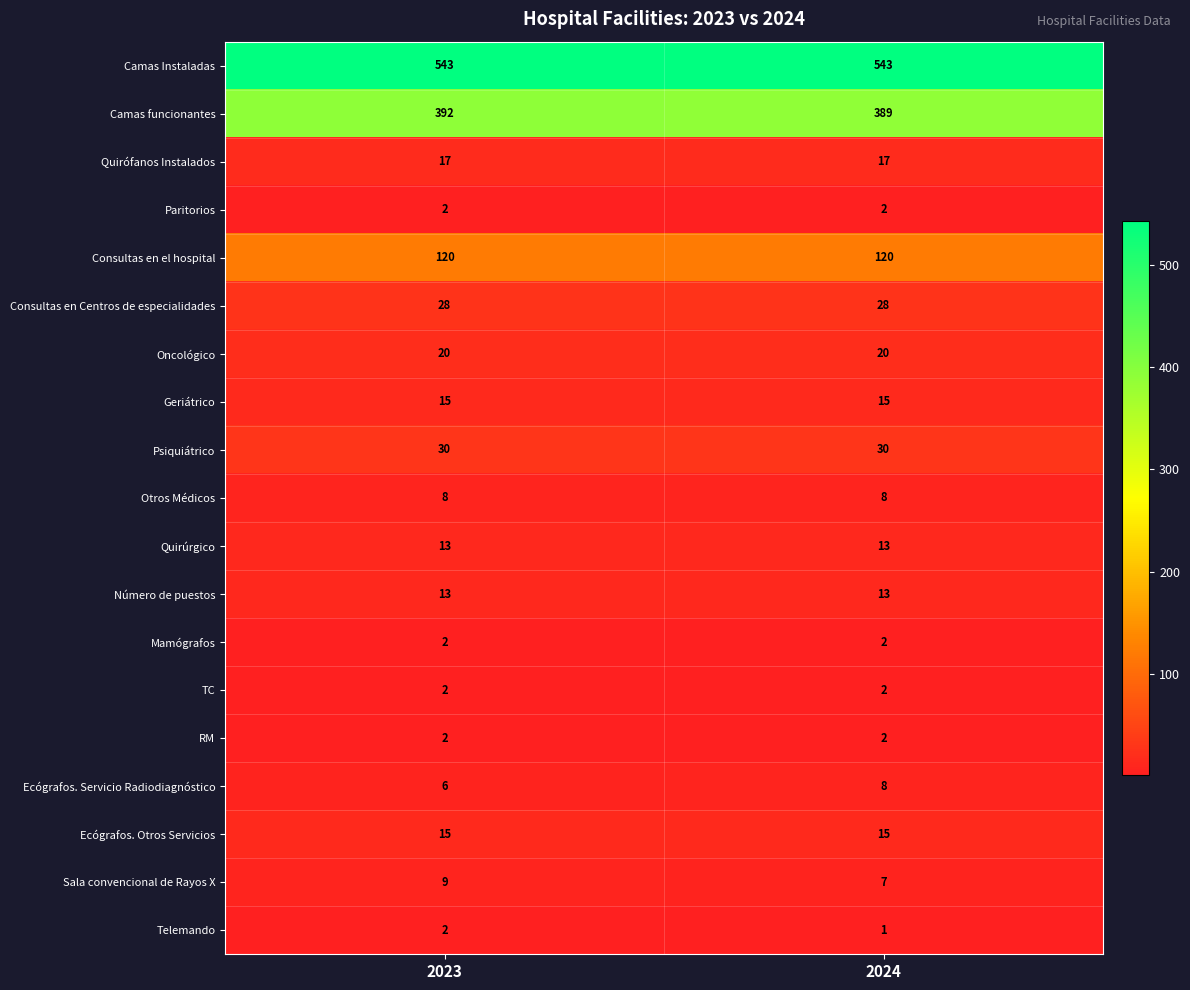

At which category is the sum across all series the highest?

2023